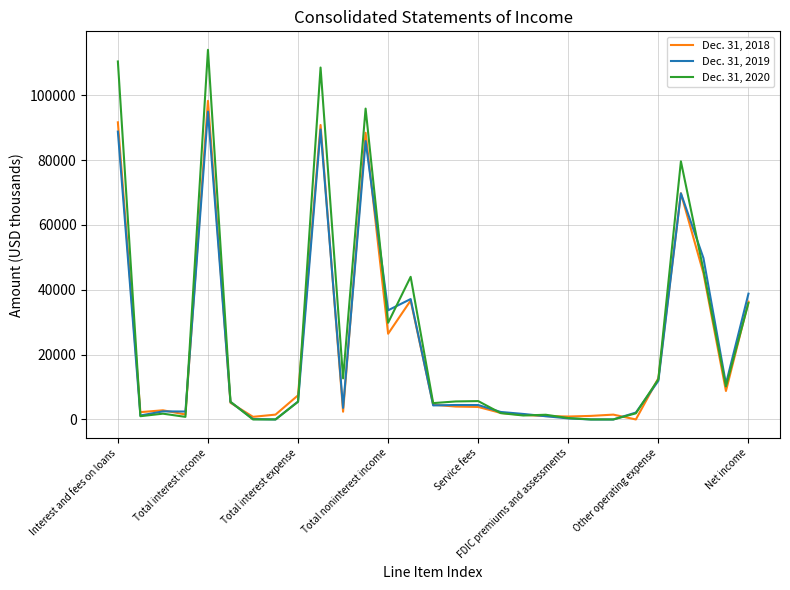

List the series in order of their peak value, lowest first.

Dec. 31, 2019, Dec. 31, 2018, Dec. 31, 2020